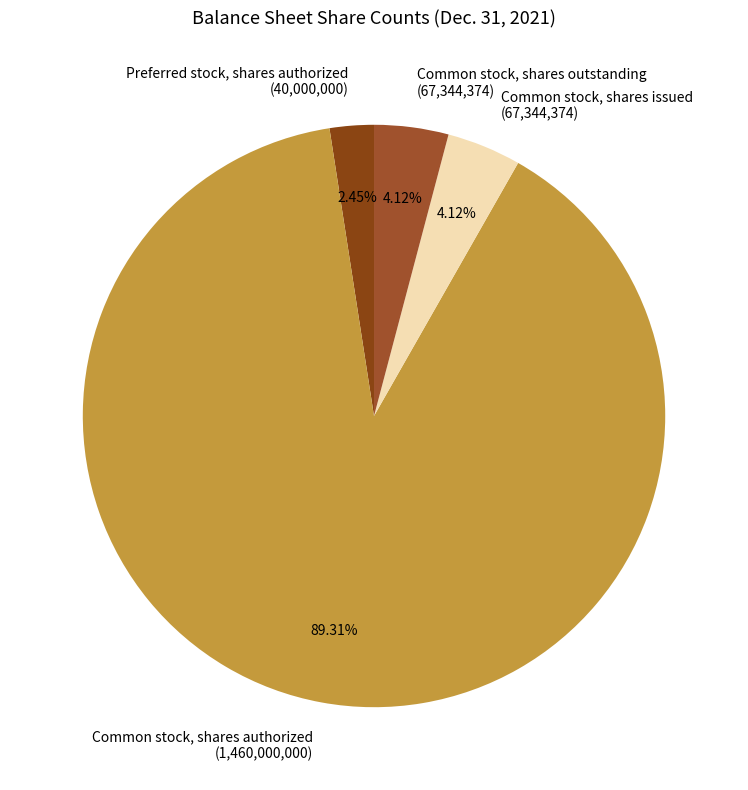

Combined, do Common stock, shares outstanding (67,344,374) and Common stock, shares authorized (1,460,000,000) account for over 50%?

Yes